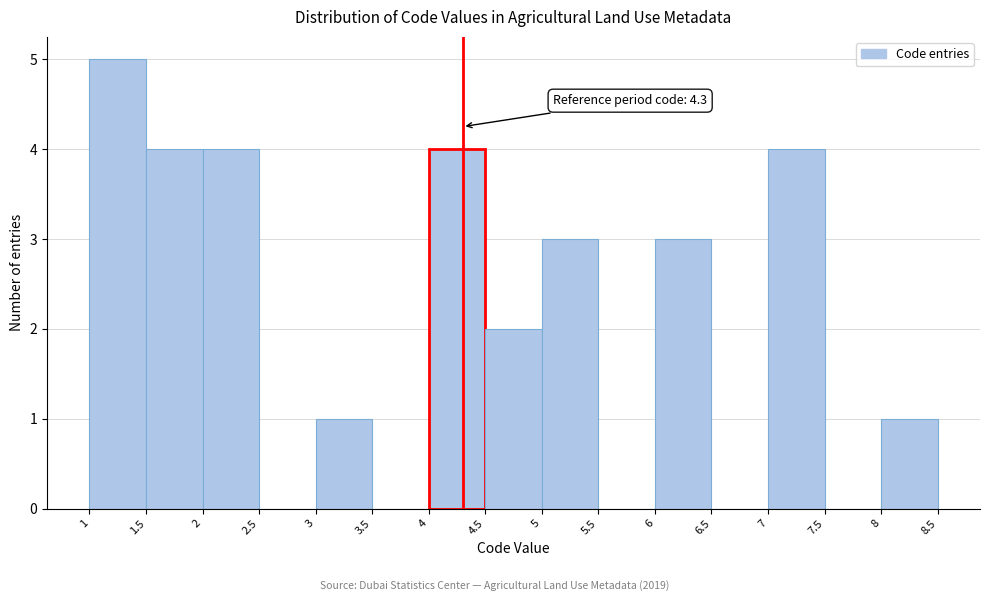

Over which range of the x-axis is the bar tallest?

1 to 1.5